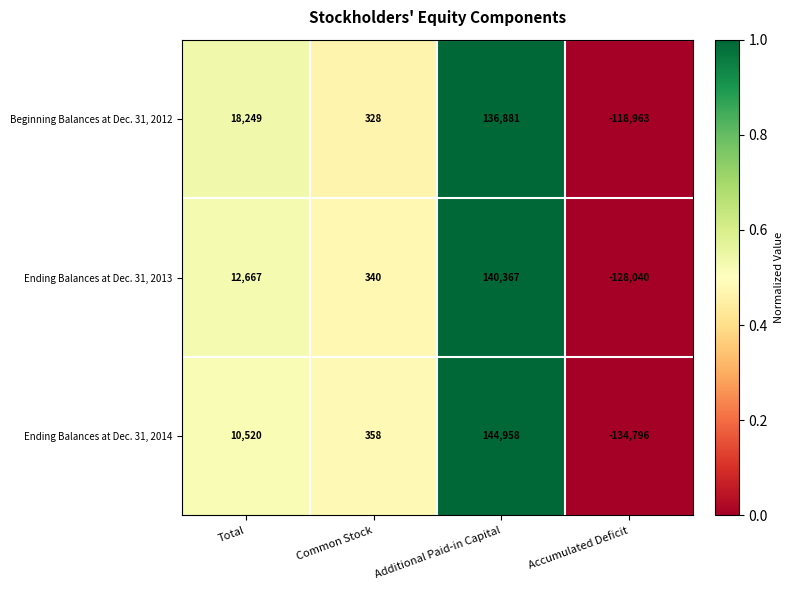

At which category does the chart reach its peak across all series?

Additional Paid-in Capital